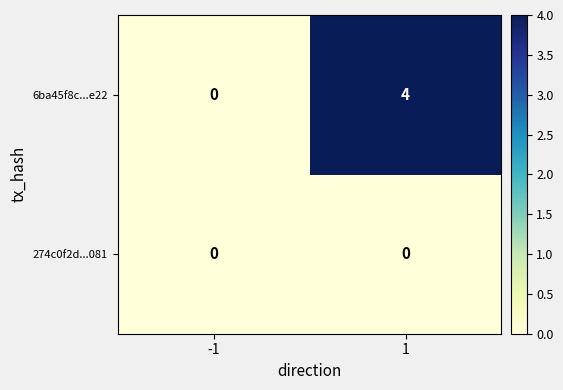

What is the difference between the maximum and minimum values in the 6ba45f8c...e22 series?

4